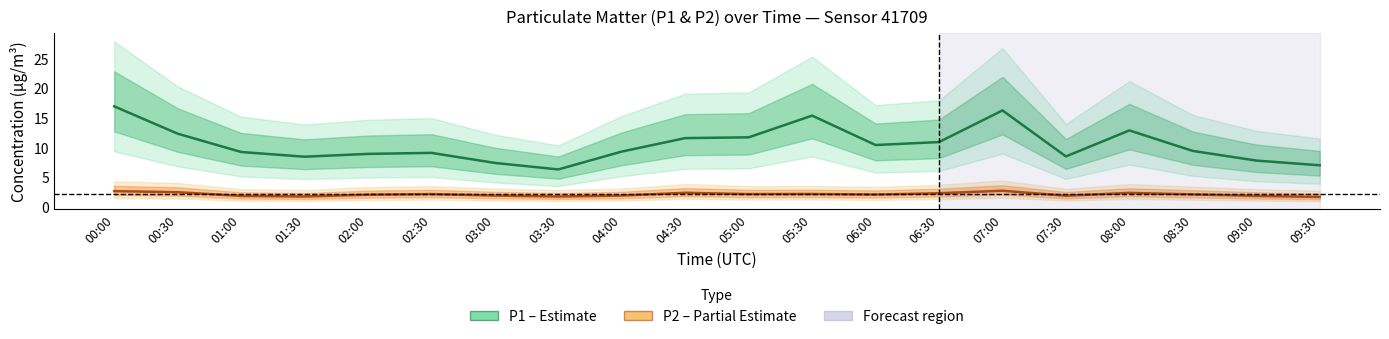

How many categories are shown in the chart?

20